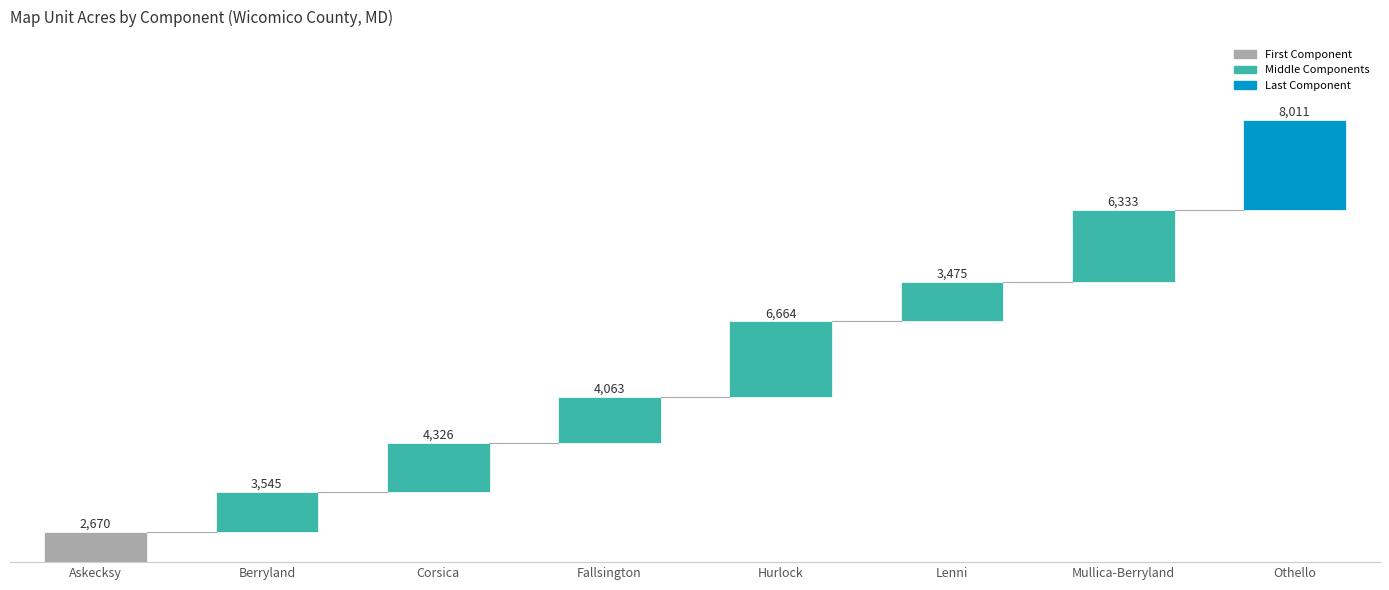

What is the minimum value shown in the chart?

2670